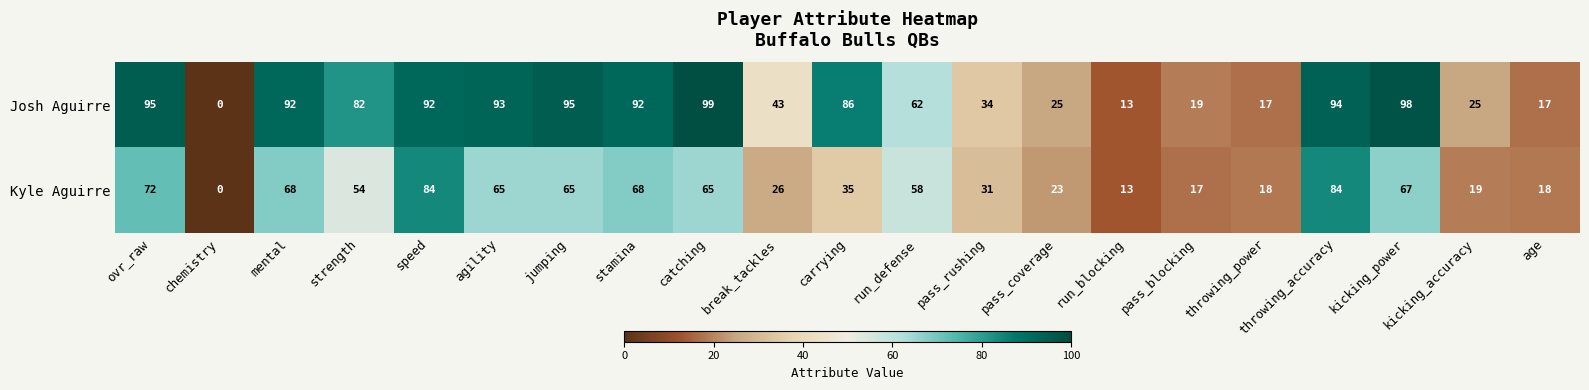

How many values in Josh Aguirre are above zero?

20